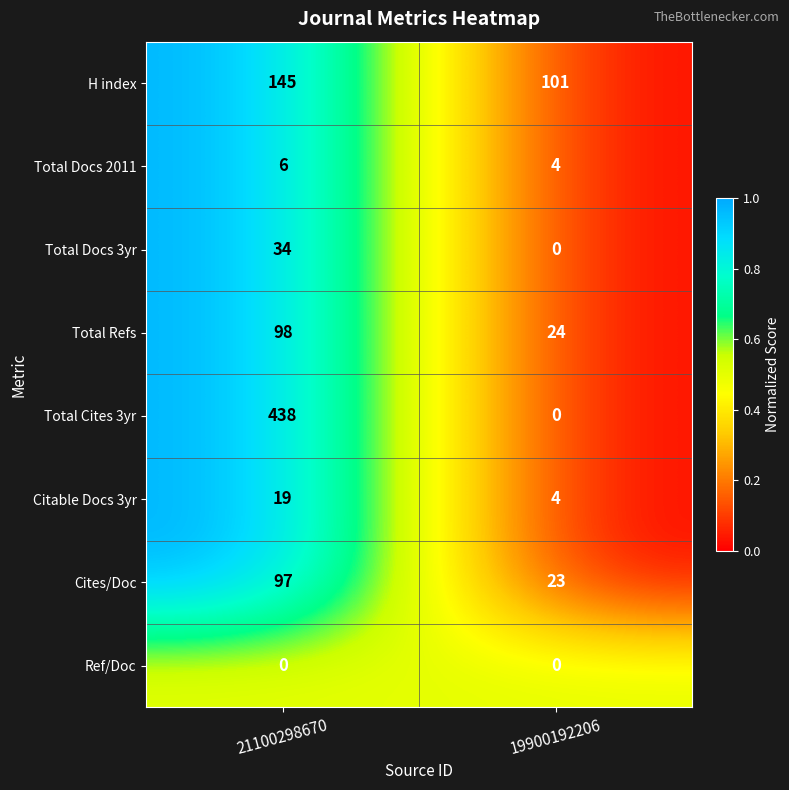

What is the difference between the highest and lowest values at 21100298670?

438